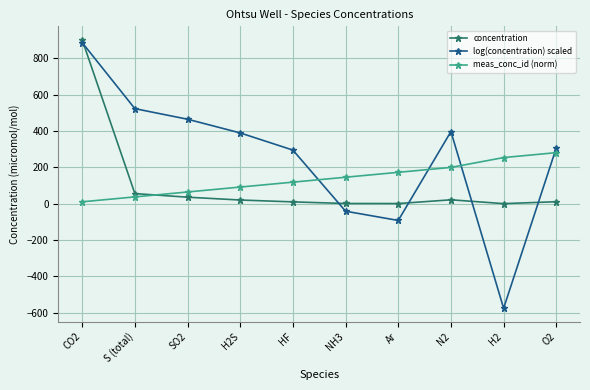

Between Ar and O2, which series saw the biggest shift?

log(concentration) scaled